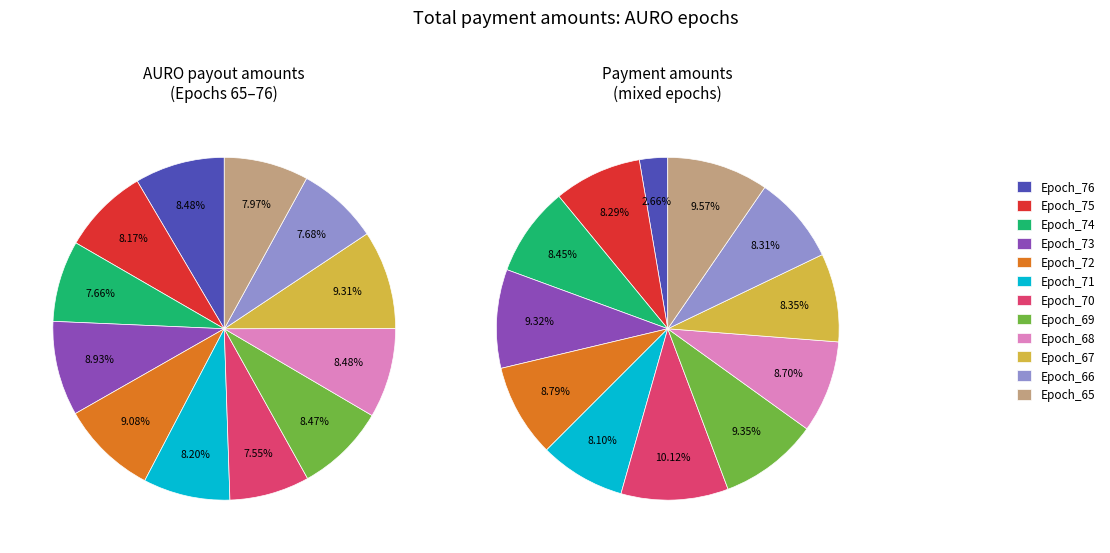

What percentage is the 3 slice, to the nearest percent?

9%